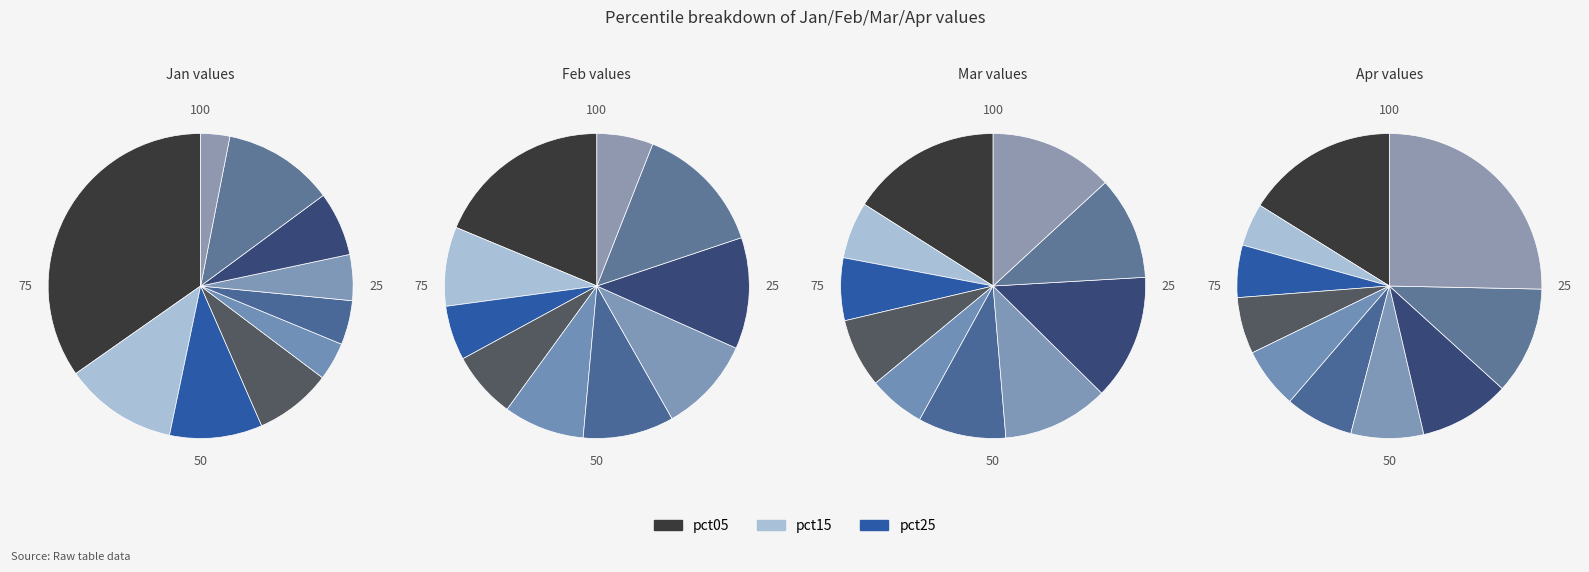

To the nearest percent, what percentage of the pie is 7?

12%